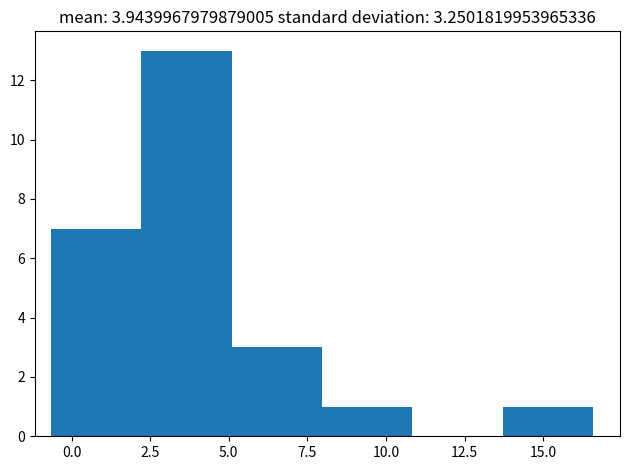

How tall is the bar that spans 2.0 to 5.0 on the x-axis? Neither the bar edges nor the heights are printed on the chart, so give them approximately, as read against the axes.

13